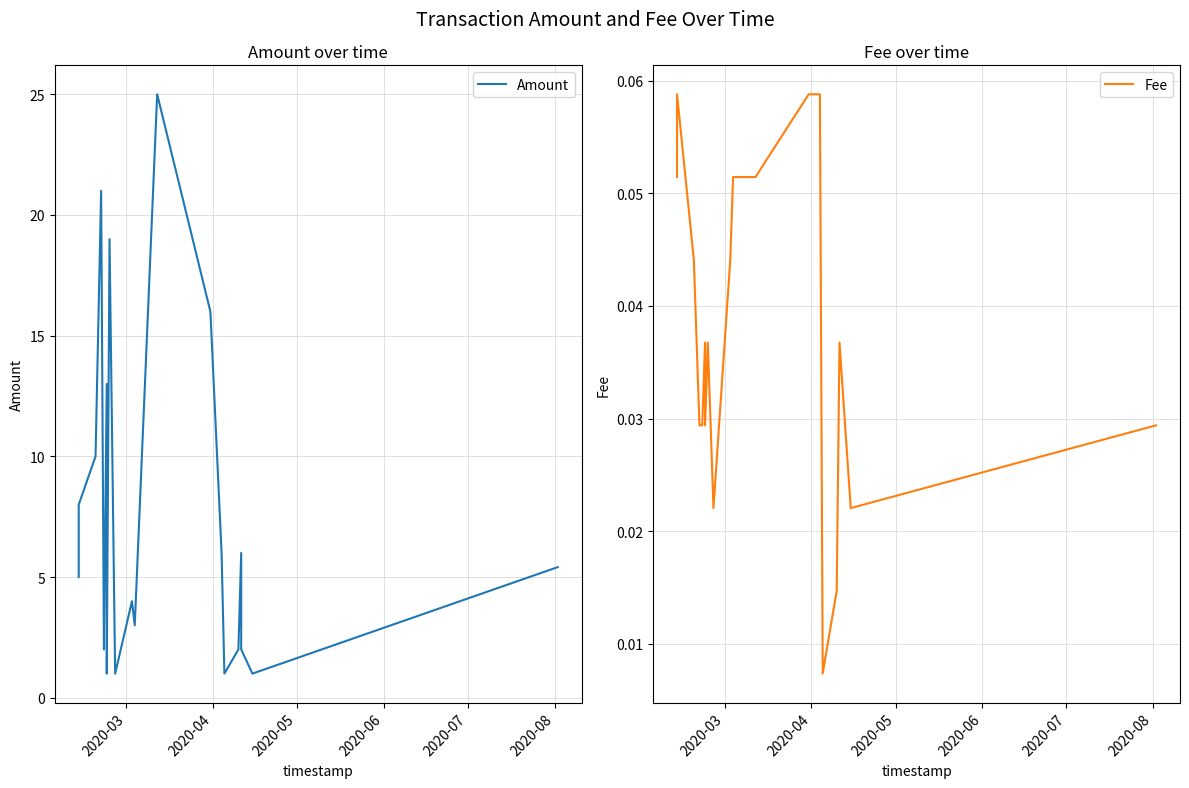

The value of Amount at 16 is 2.5. True or false?

False